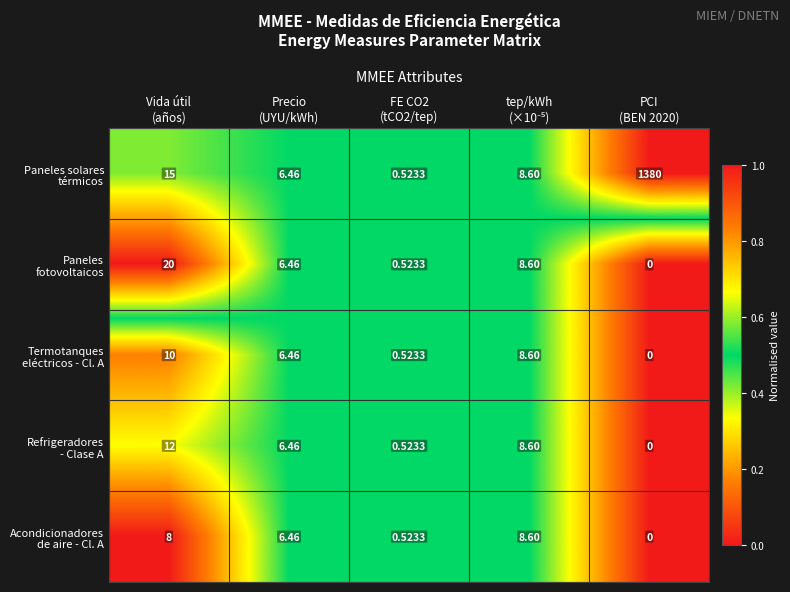

How many data points does each series have?

5